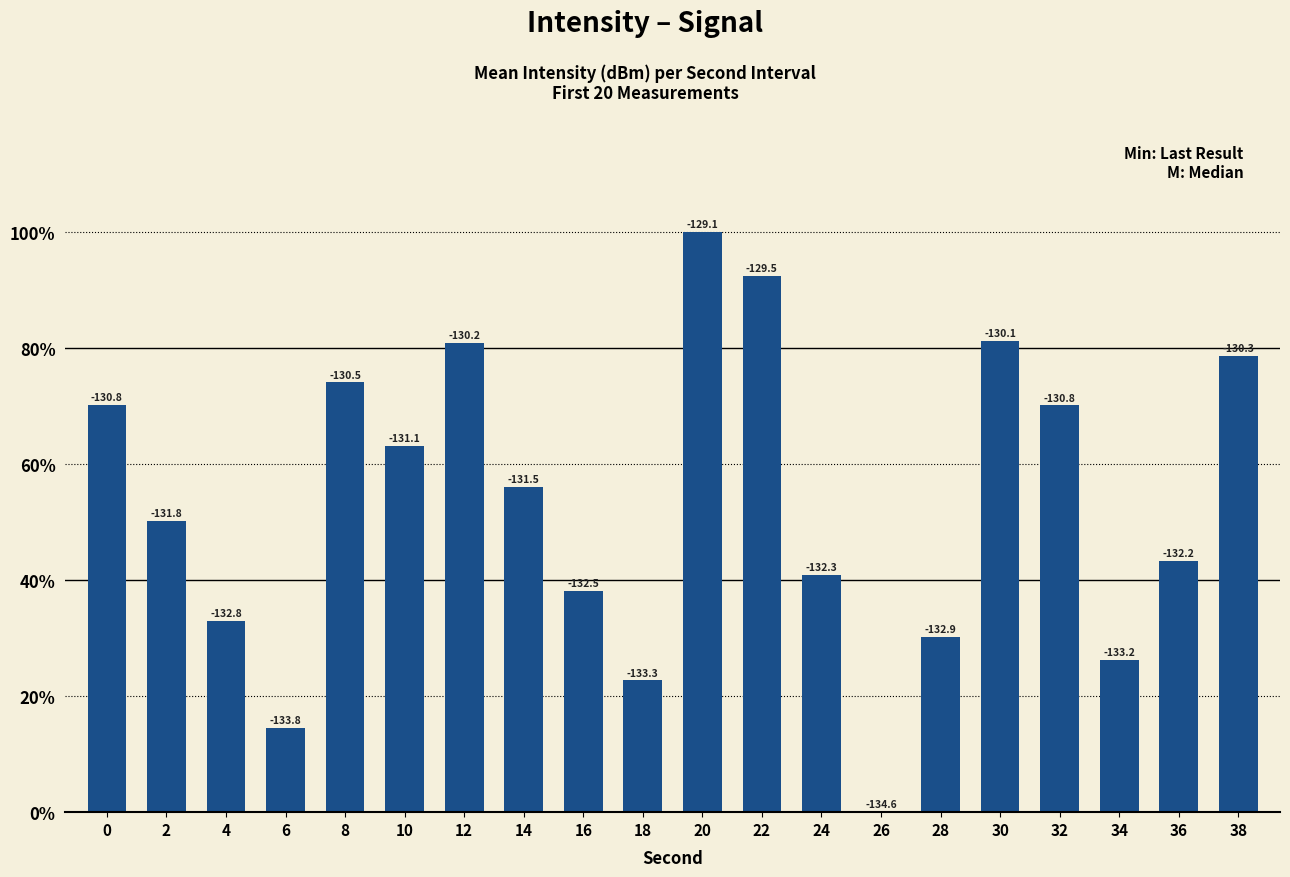

At which category does the chart reach its peak across all series?

20